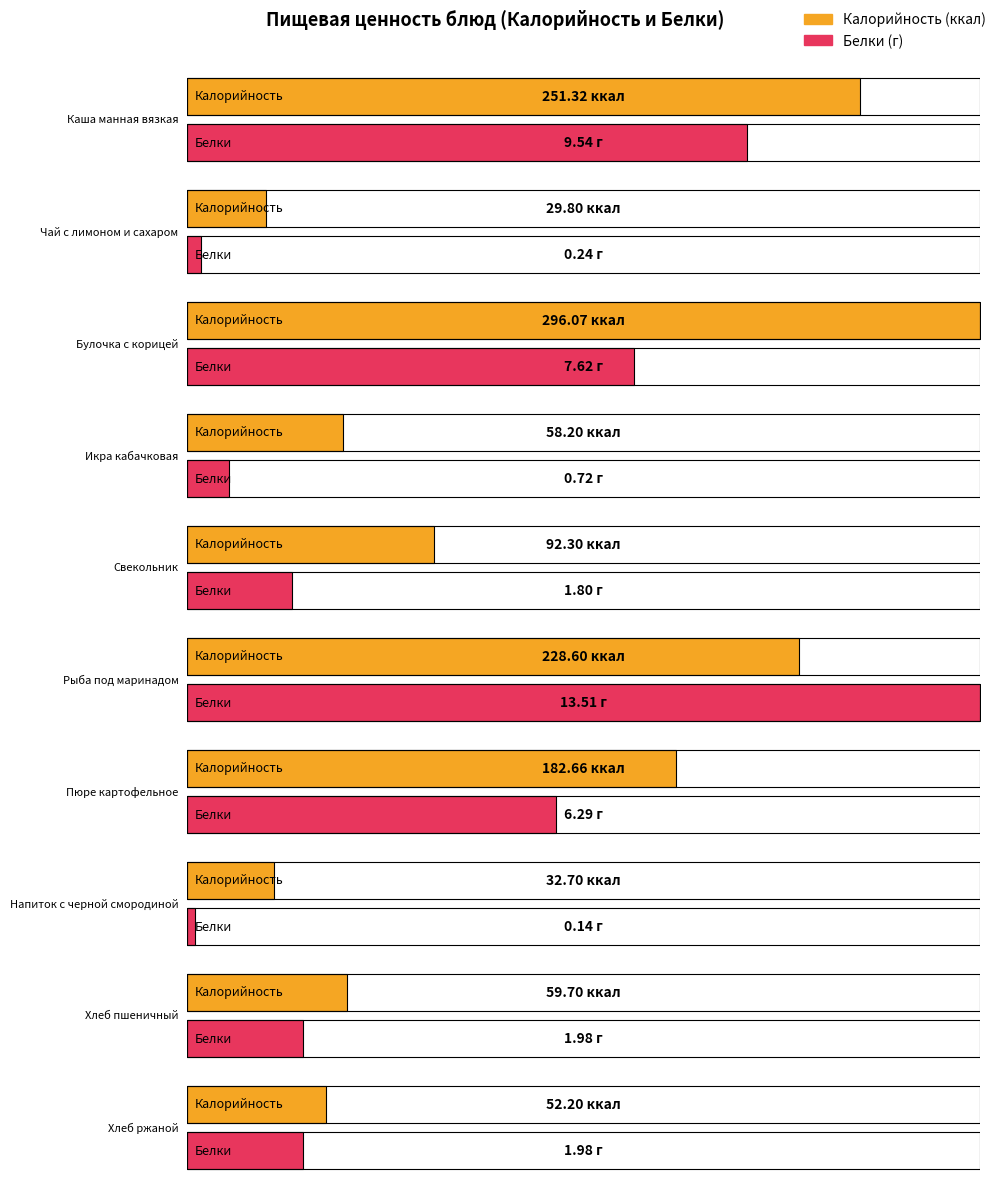

How many bars are there in total?

20